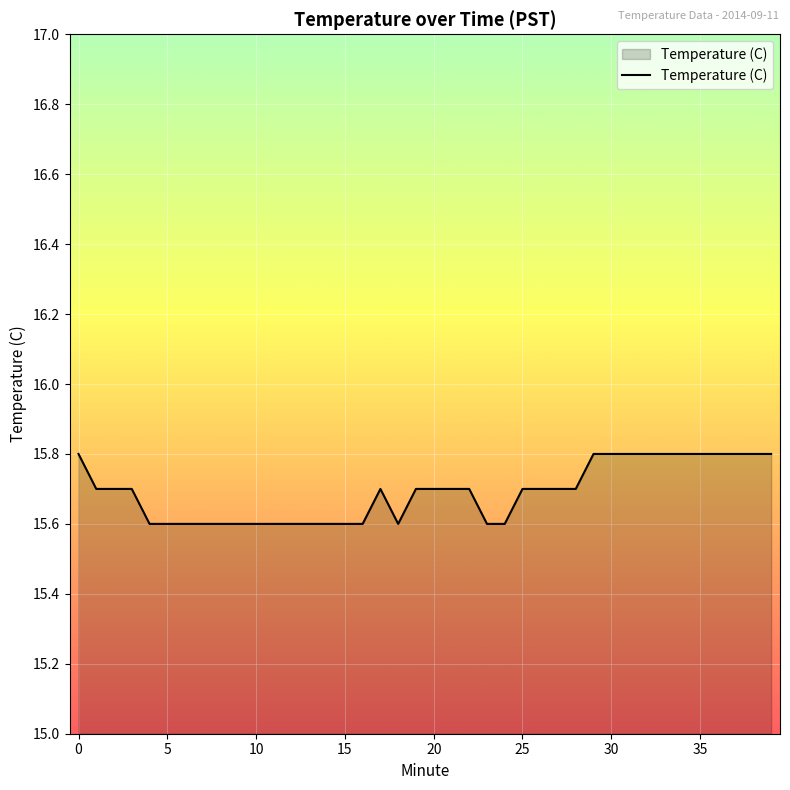

What is the difference between the second highest and second lowest values?

0.2